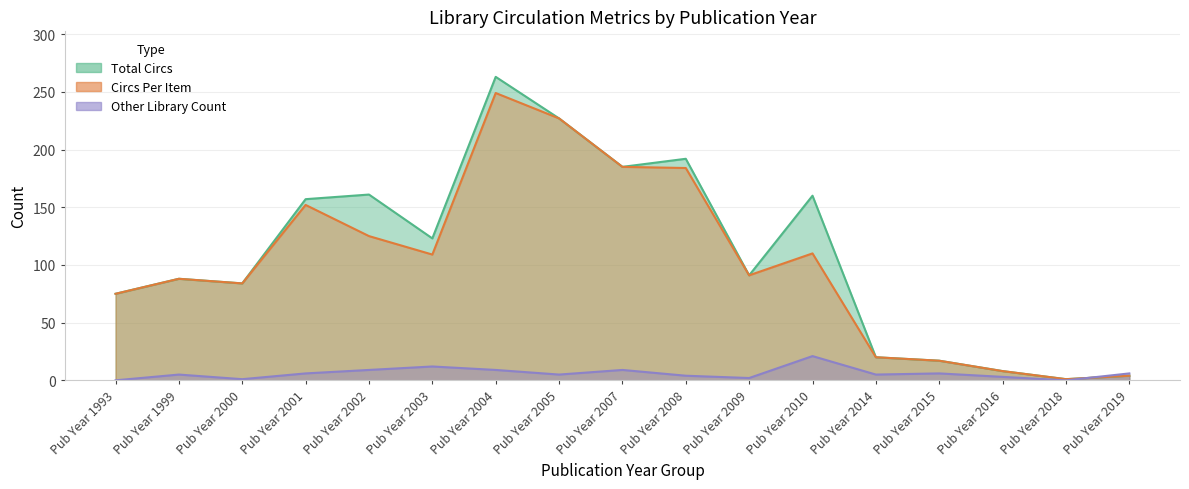

Reading right to left, list all the values displayed in this chart.

Total Circs: 4	1	8	17	20	160	91	192	185	227	263	123	161	157	84	88	75
Circs Per Item: 4	1	8	17	20	110	91	184	185	227	249	109	125	152	84	88	75
Other Library Count: 6	0	3	6	5	21	2	4	9	5	9	12	9	6	1	5	0